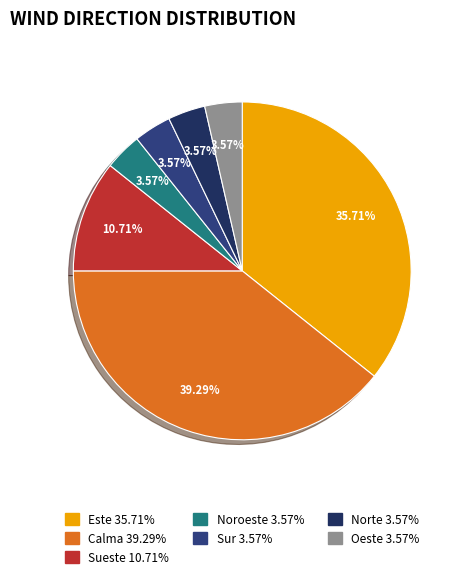

Is Sueste the majority of the pie?

No